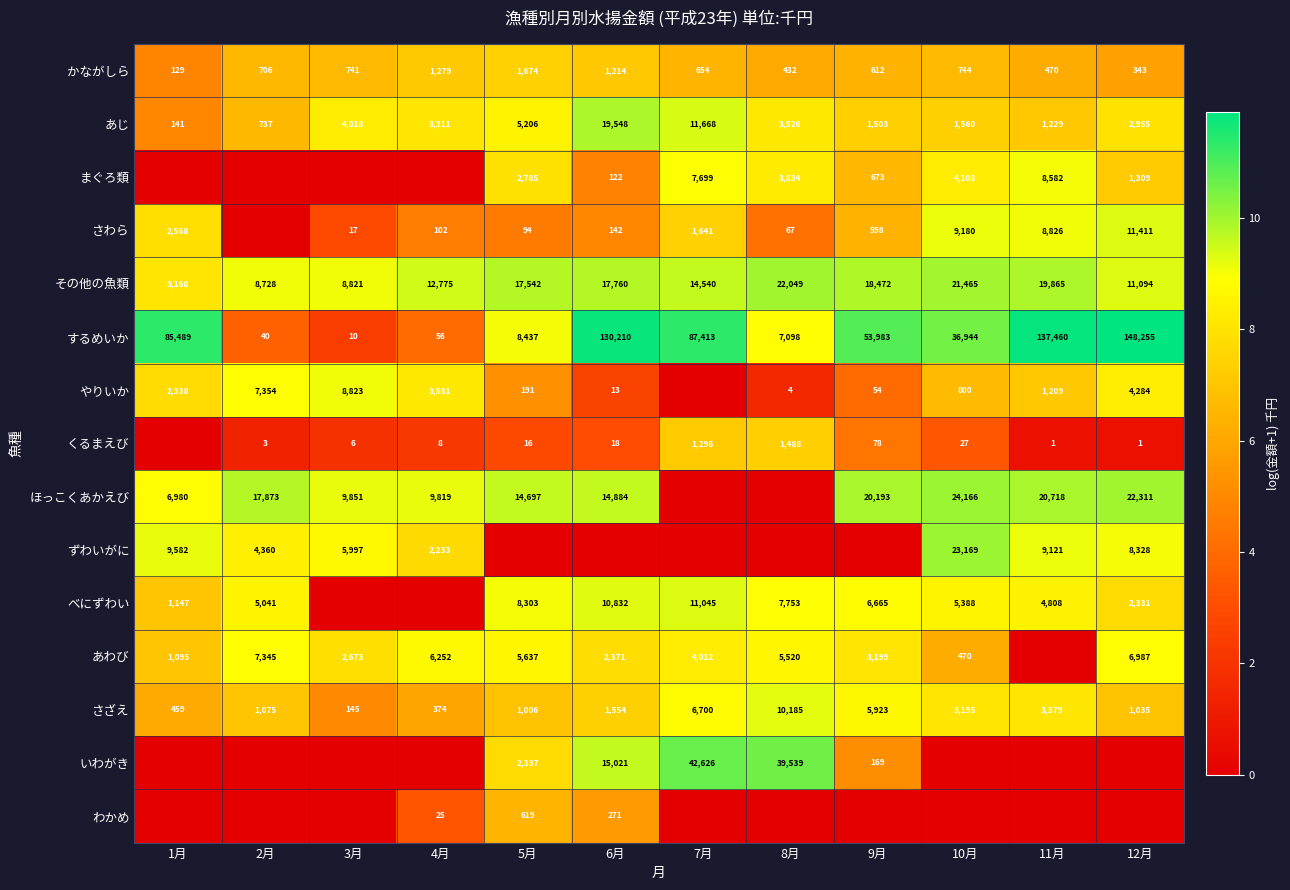

At which label is さざえ closest to 5165?

9月